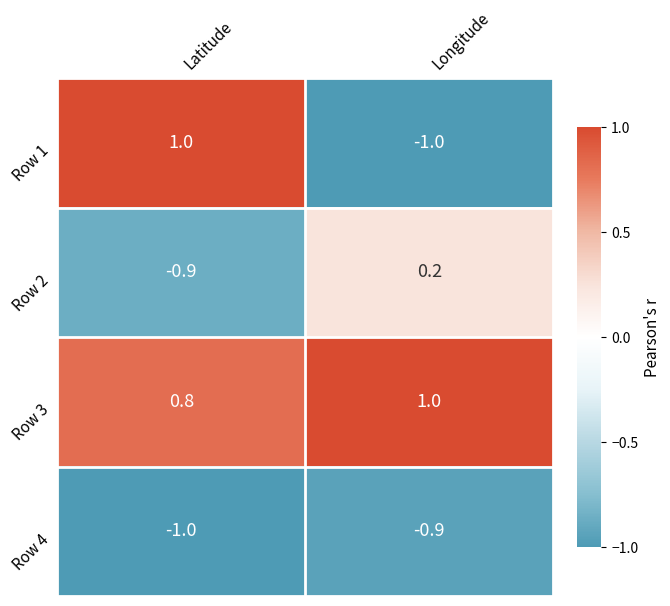

At Latitude, list the series in order from largest to smallest.

Row 1, Row 3, Row 2, Row 4